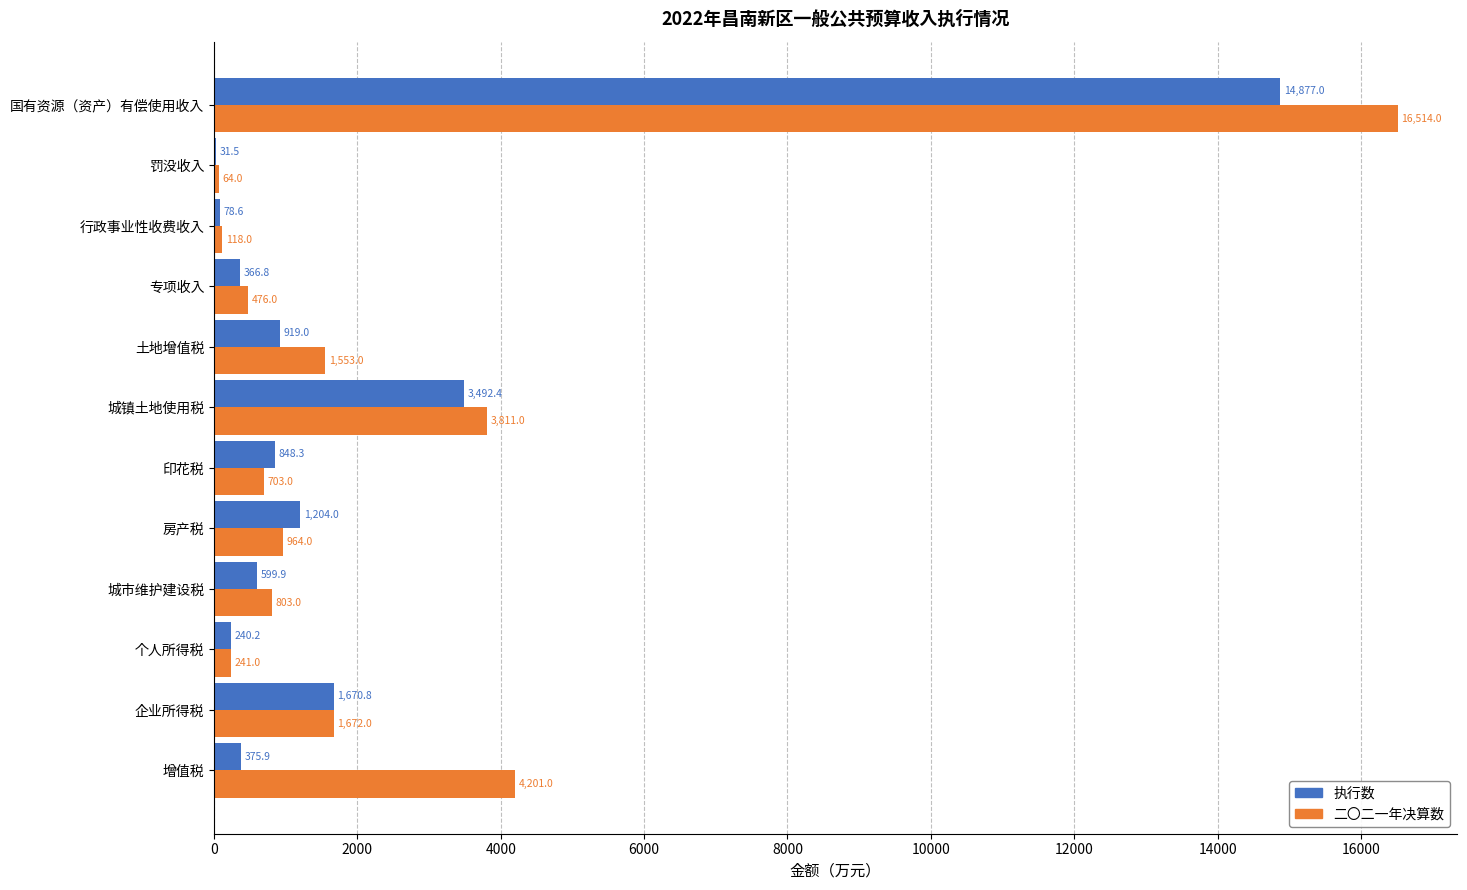

At which label is 执行数 closest to 7454?

城镇土地使用税